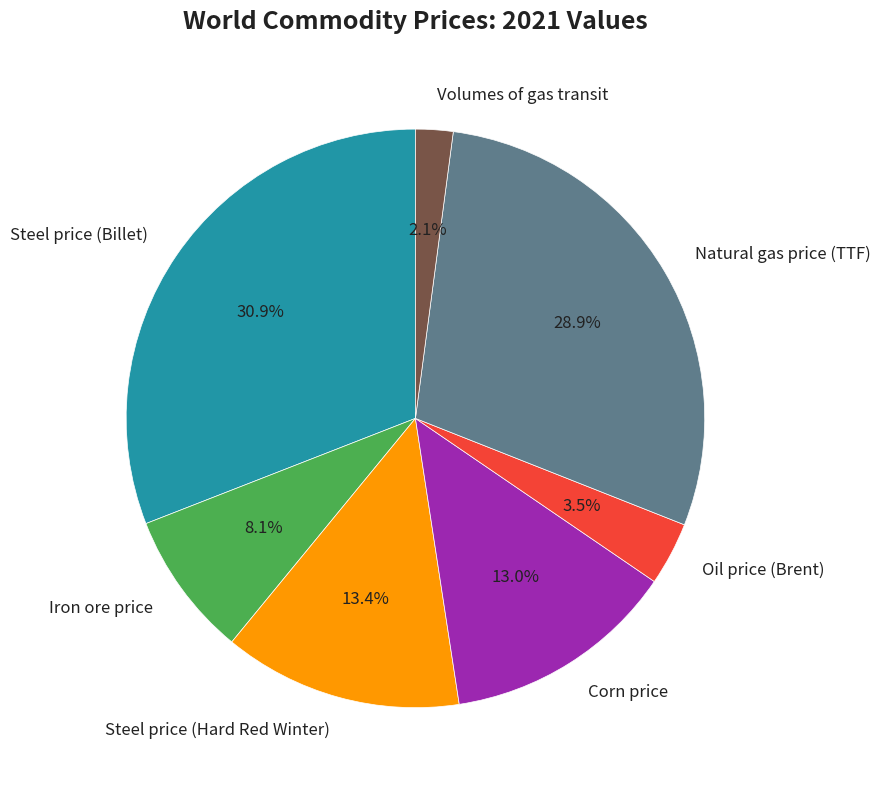

The Steel price (Hard Red Winter) slice represents 27% of the pie. True or false?

False